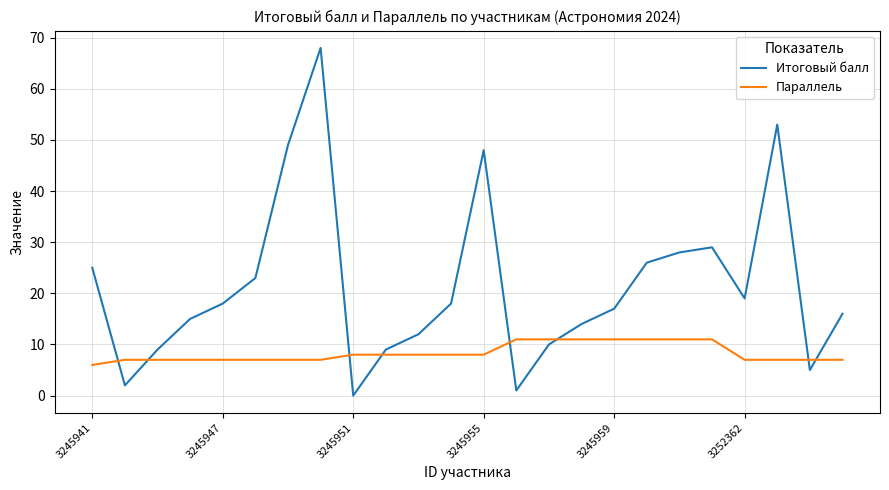

Rank the series by their maximum value, from lowest to highest.

Параллель, Итоговый балл